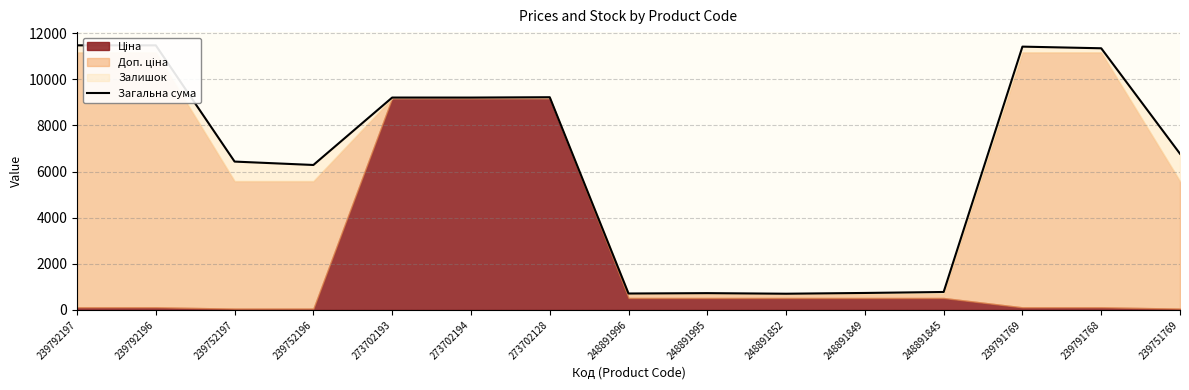

How many data points are above 6770?

7